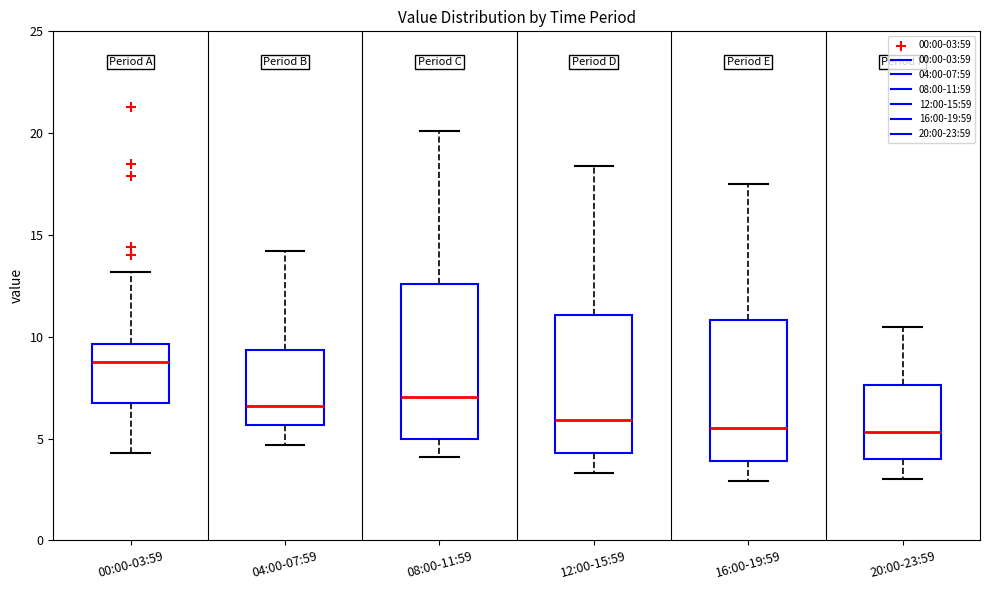

Which box is the tallest, from its lower edge to its upper edge?

08:00-11:59